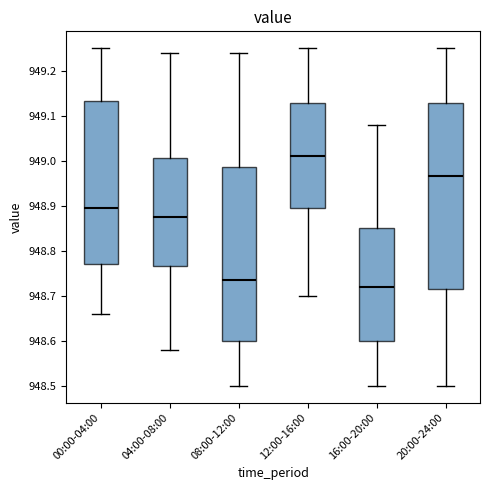

Comparing the boxes themselves (not the whiskers), which one is the tallest?

20:00-24:00